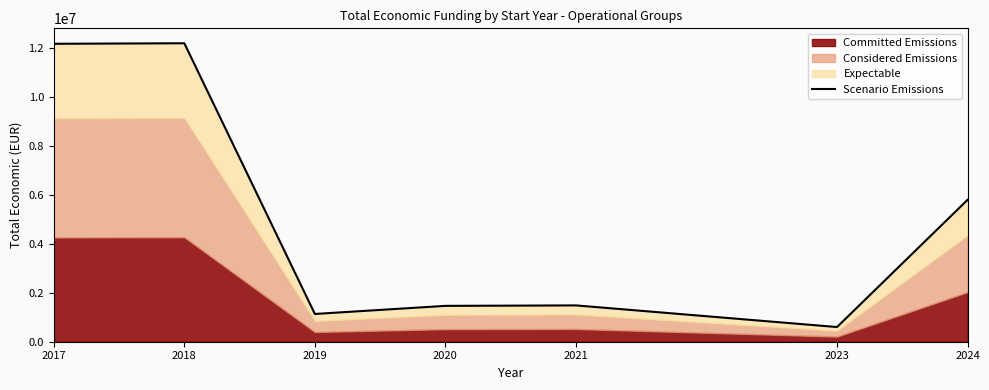

What is the greatest value displayed?

12181412